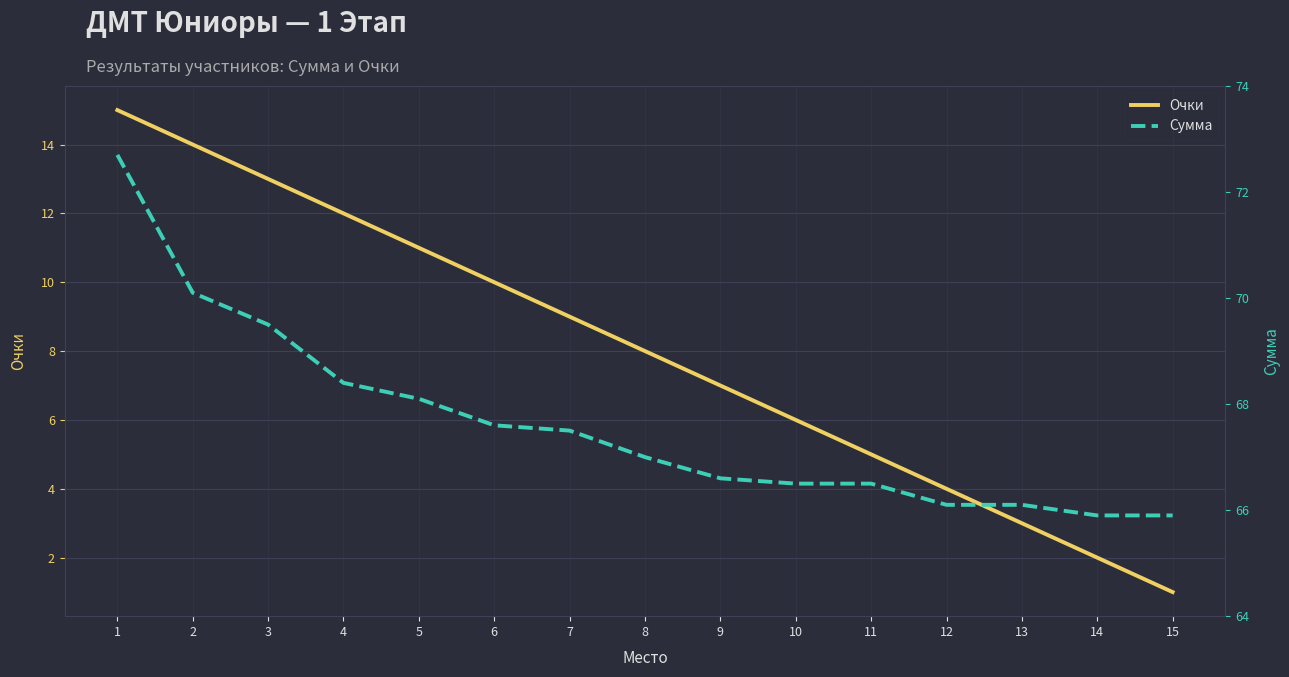

What is the greatest value displayed?

72.7